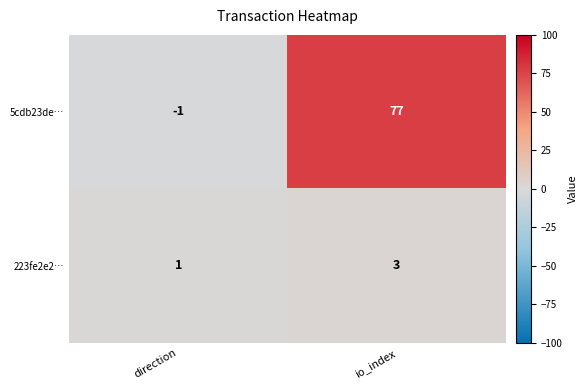

What is the total value across all series at io_index?

80